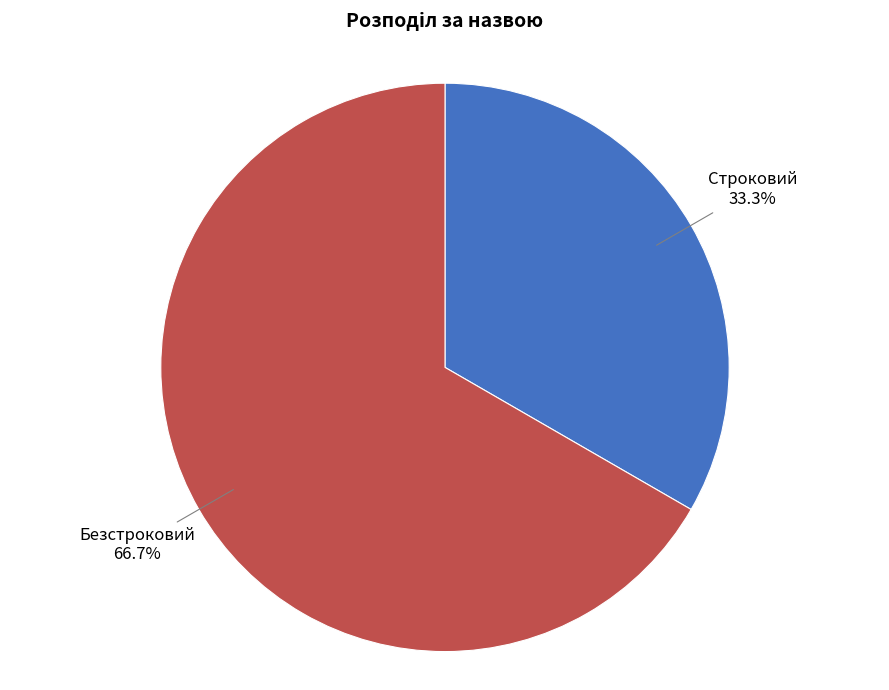

Does Строковий represent more than half of the total?

No